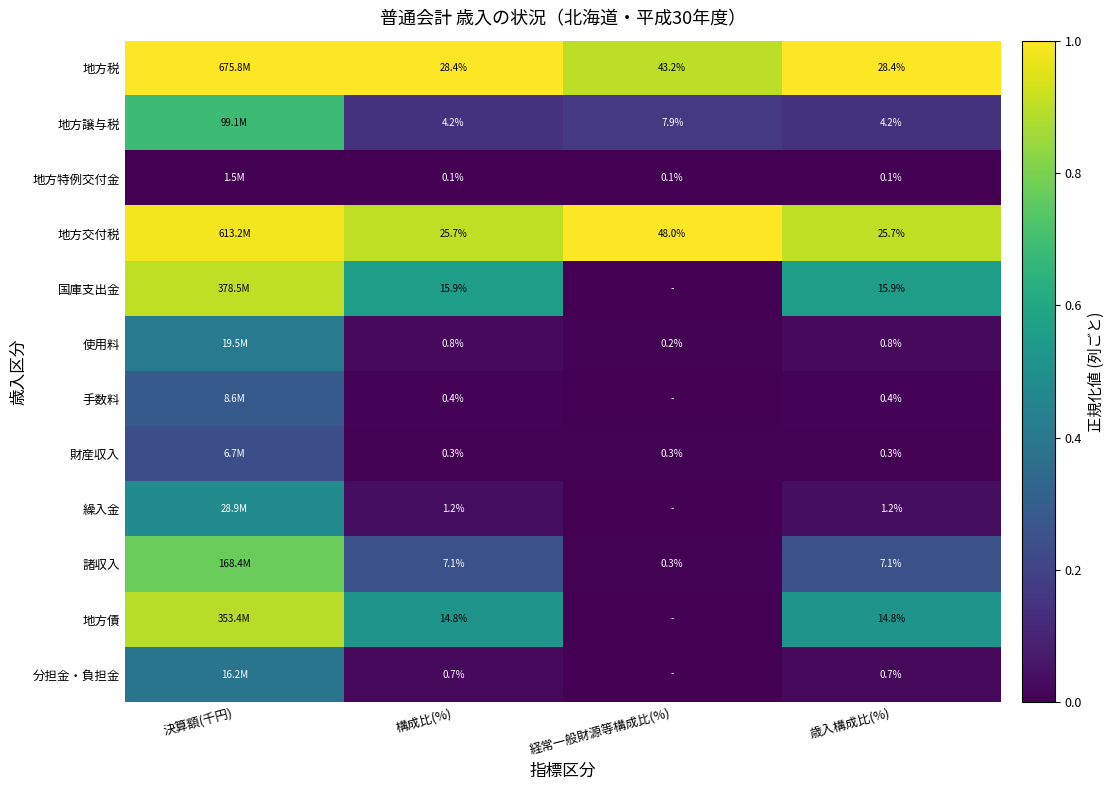

Is the value of 国庫支出金 at 構成比(%) greater than the value of 財産収入 at 歳入構成比(%)?

Yes